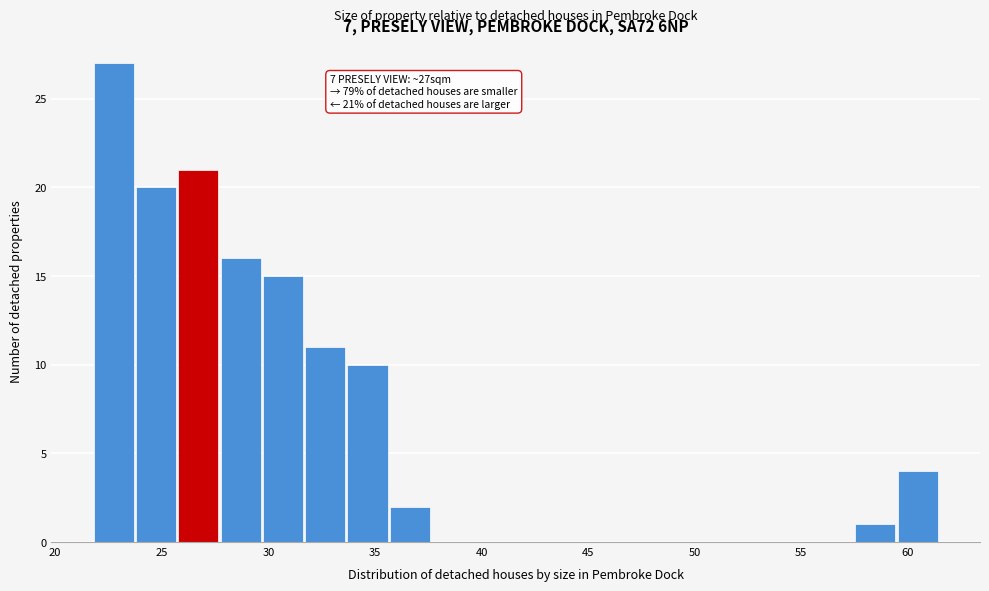

Around what value on the x-axis is the tallest bar? Give the approximate position of its centre, as read against the axis.

22.5